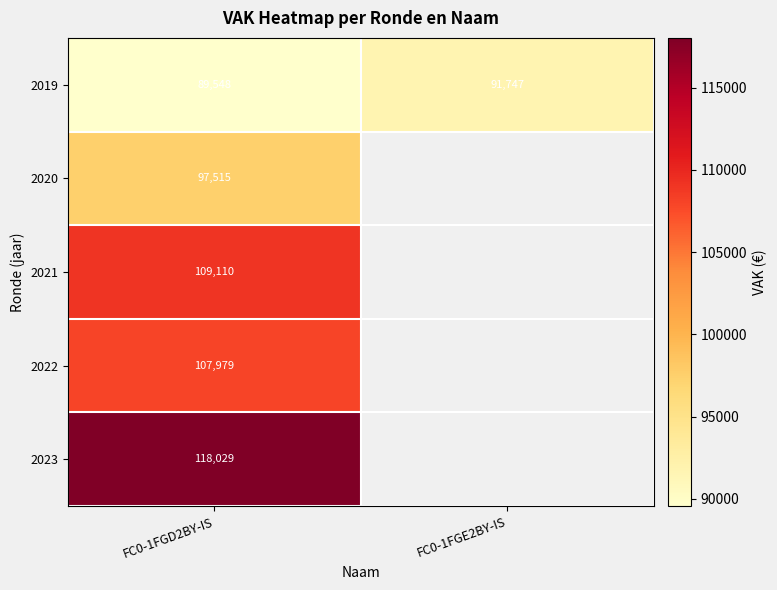

Which category has the lowest value across all series?

FC0-1FGD2BY-IS